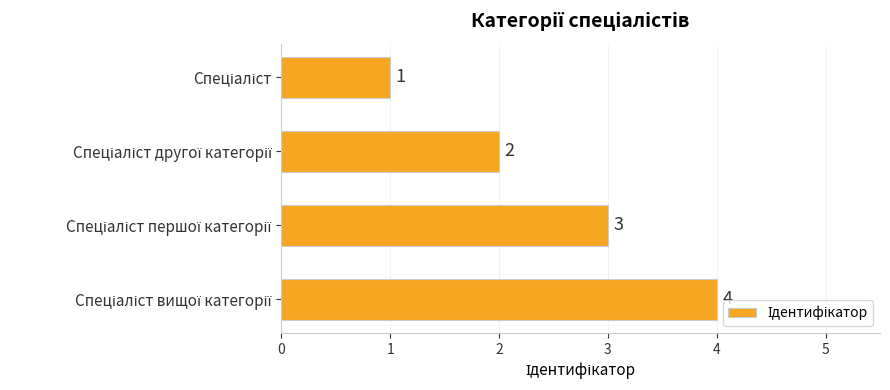

What is the sum of all values?

10